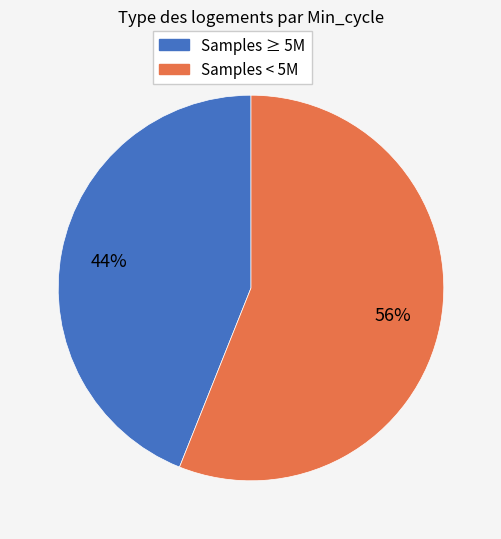

Count the number of slices in the pie.

2